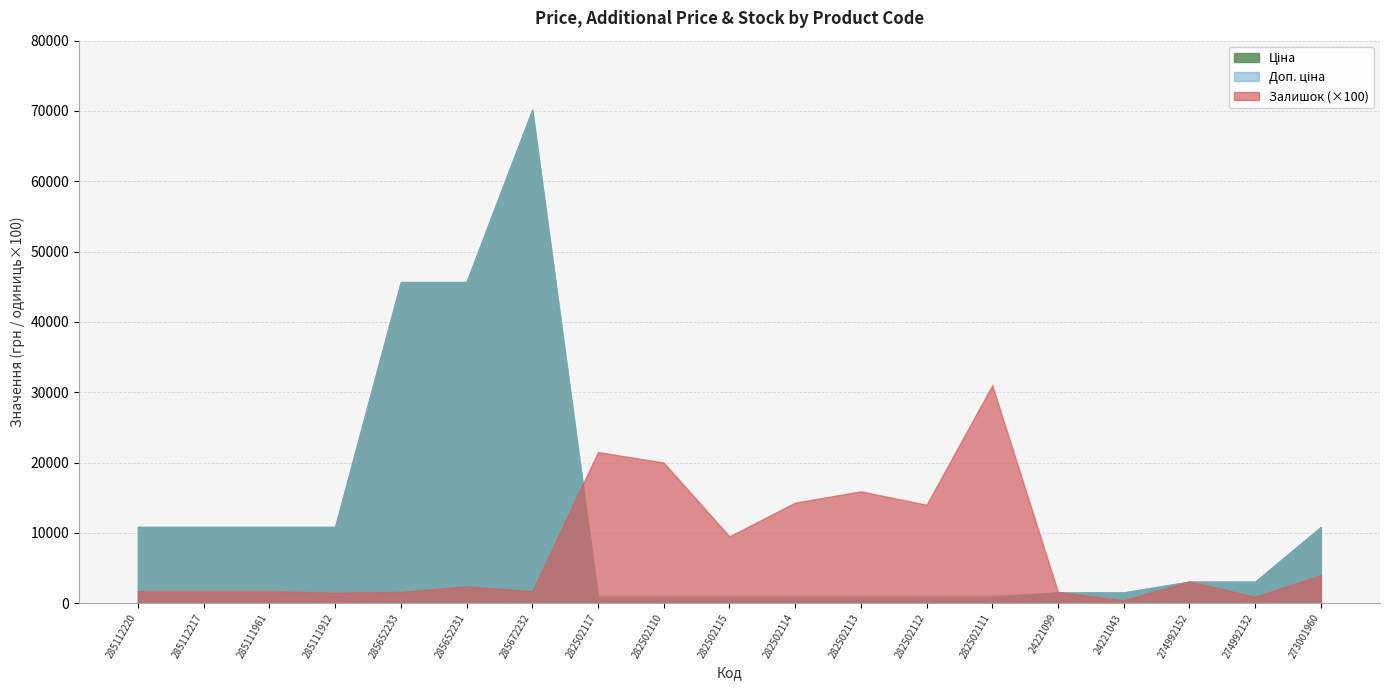

What is the difference between the maximum and minimum values in the Доп. ціна series?

69065.2